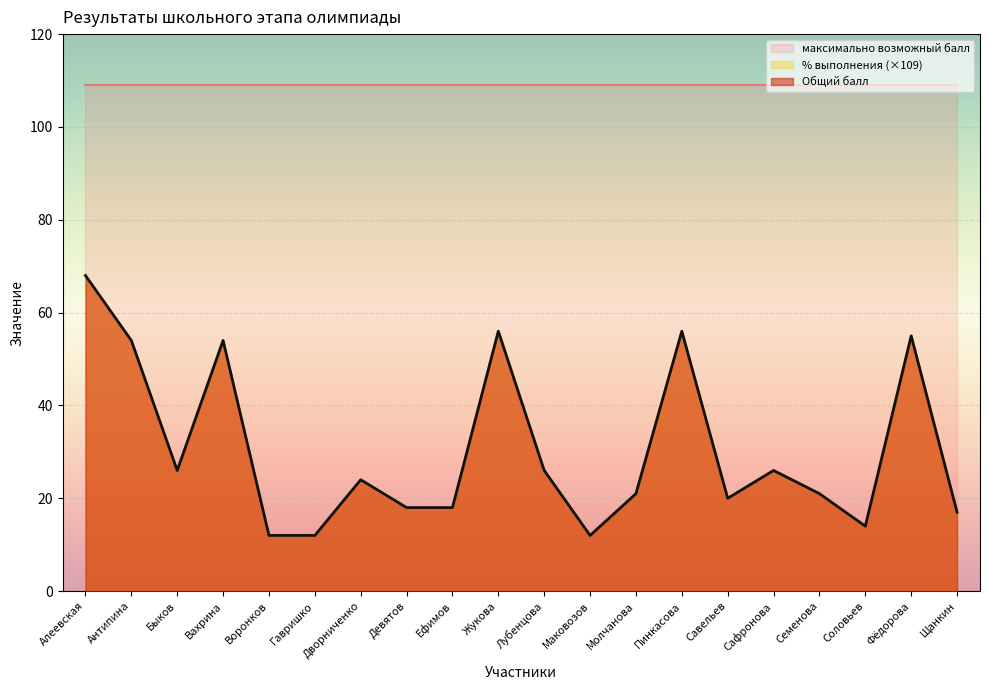

How many series are shown in this chart?

3